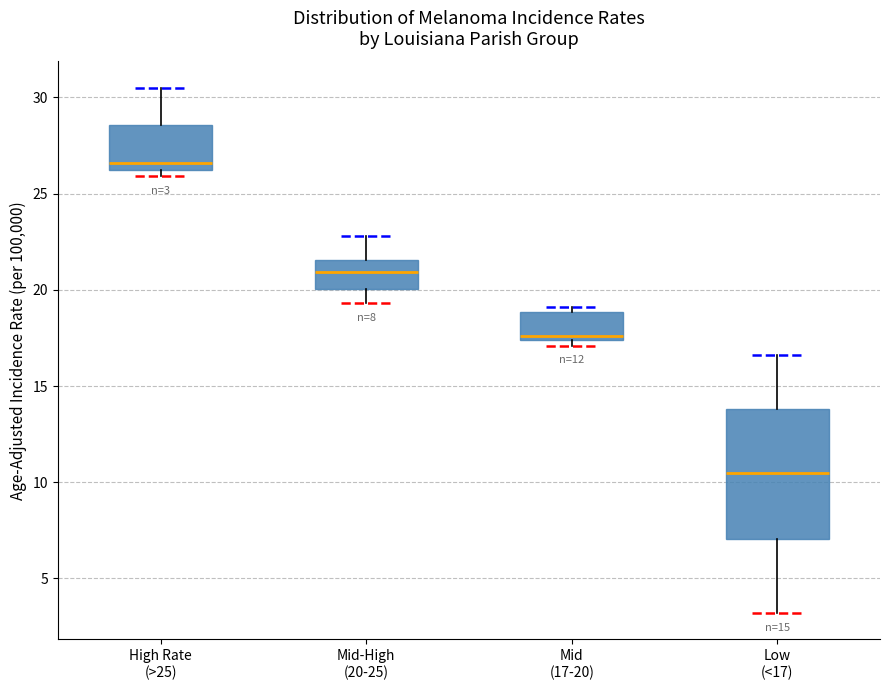

Which box has the lowest median line?

Low (<17)